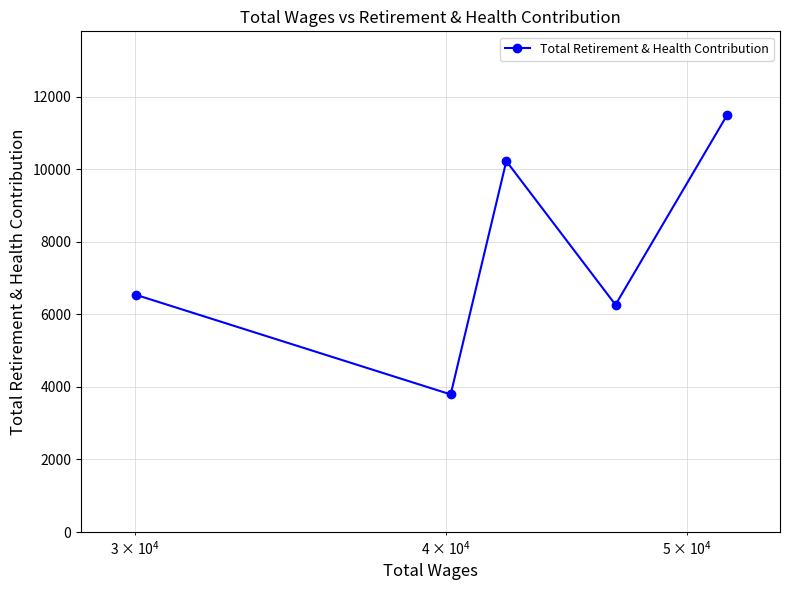

What is the difference between the maximum and second lowest values?

5236